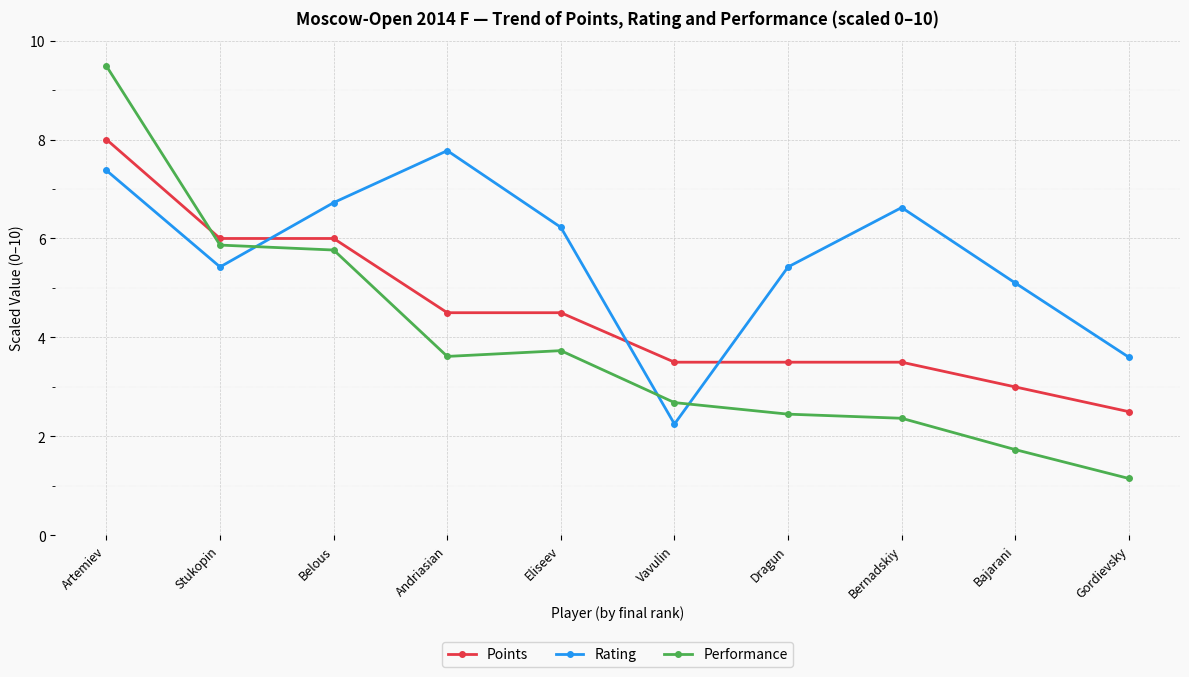

True or false: Performance has a value of 2.4 at Bernadskiy.

True